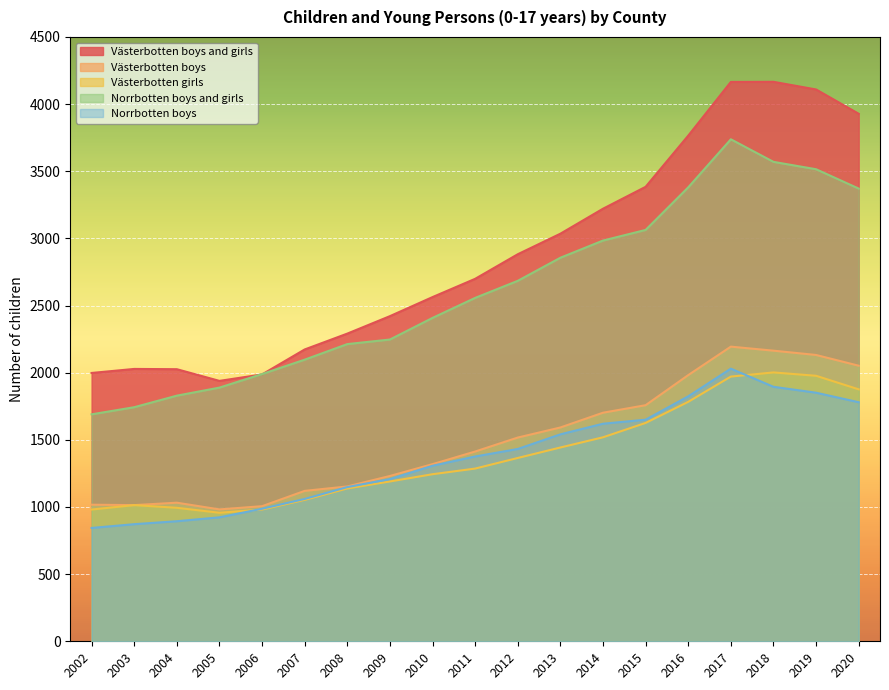

Which has a higher value, 2006 or 2014?

2014